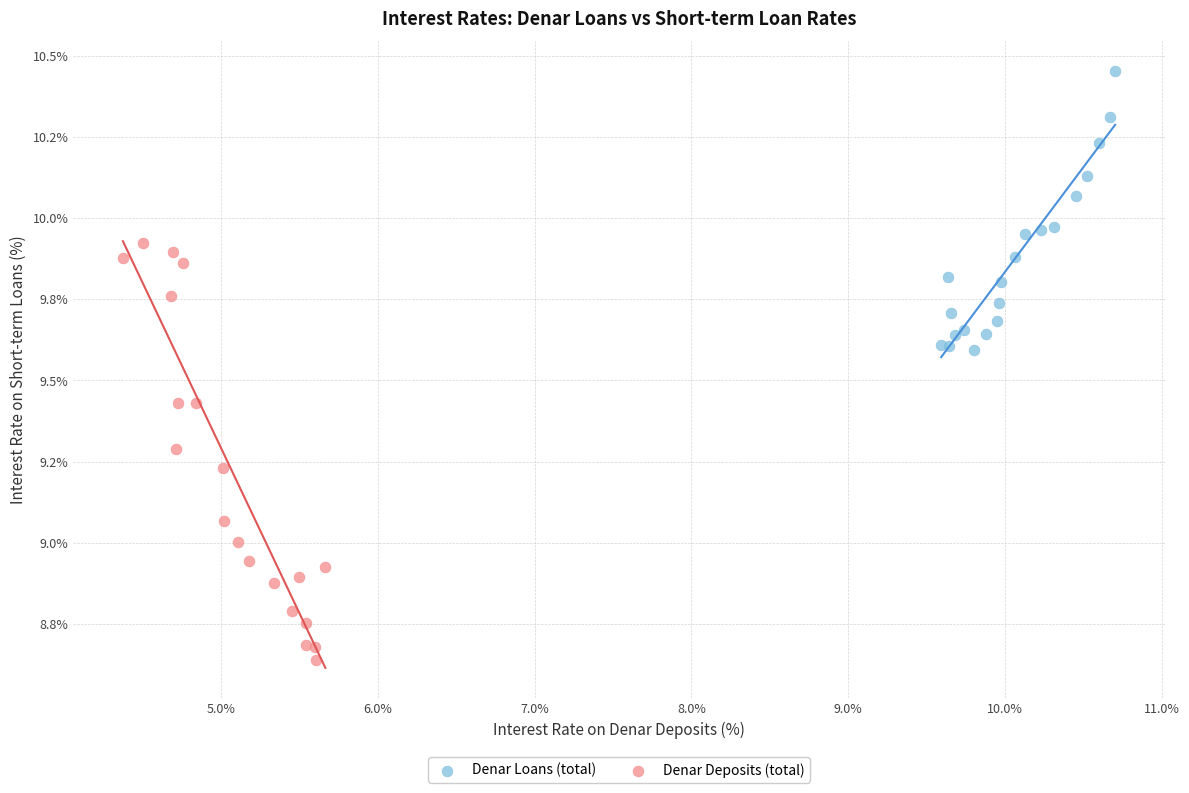

Which series has the largest Y range (max minus min)?

Denar Deposits (total)